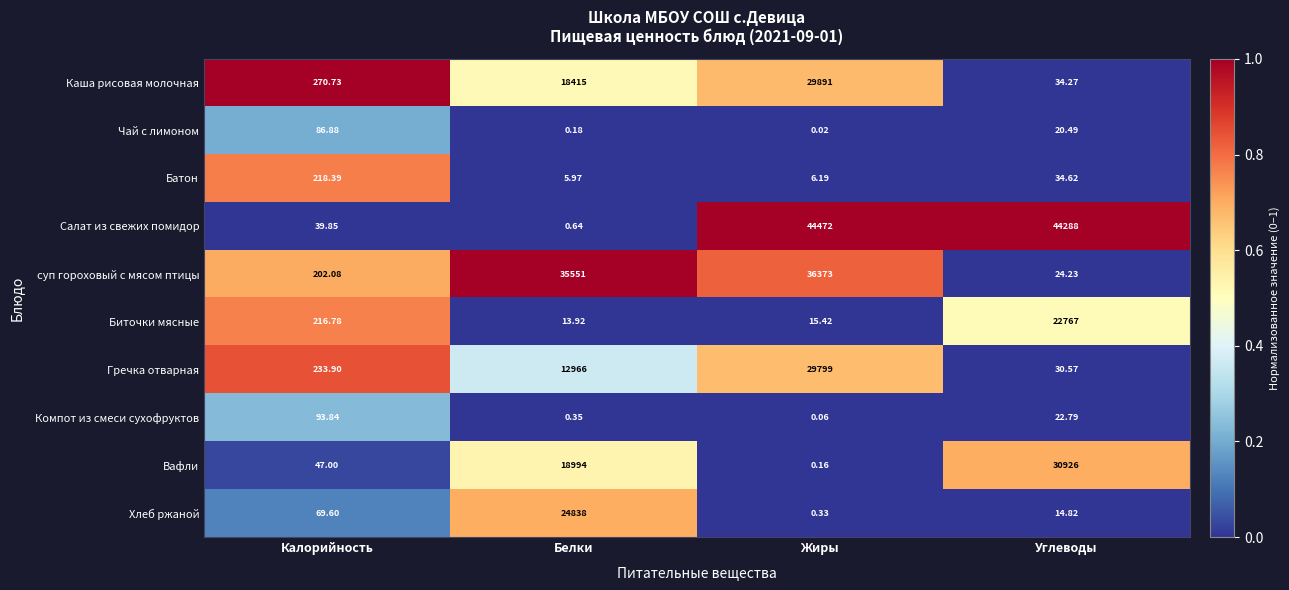

At how many categories does at least one series exceed 0?

4